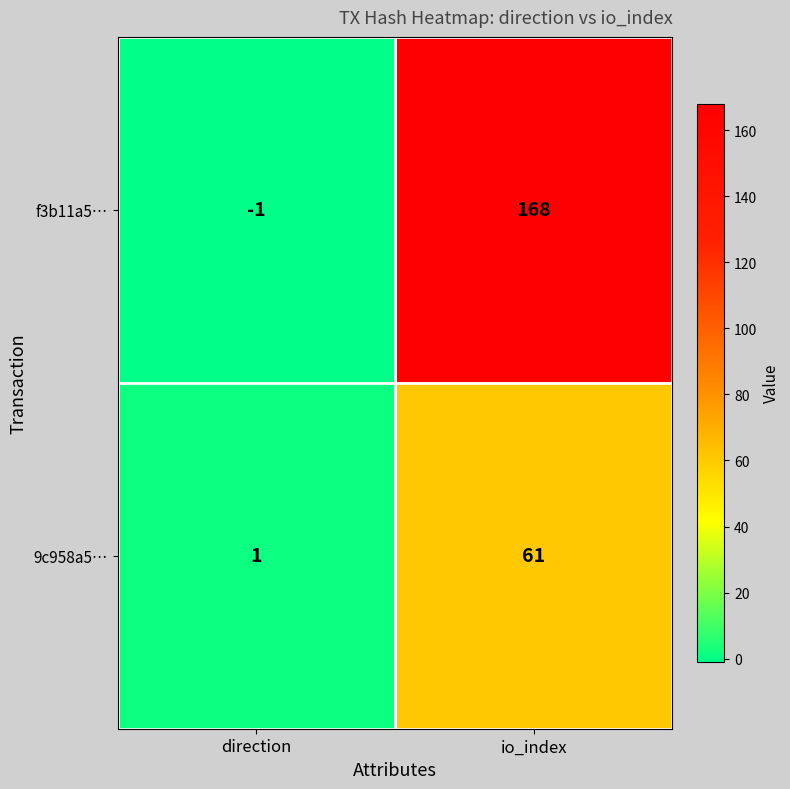

List the series in order of their overall mean, lowest first.

9c958a5…, f3b11a5…